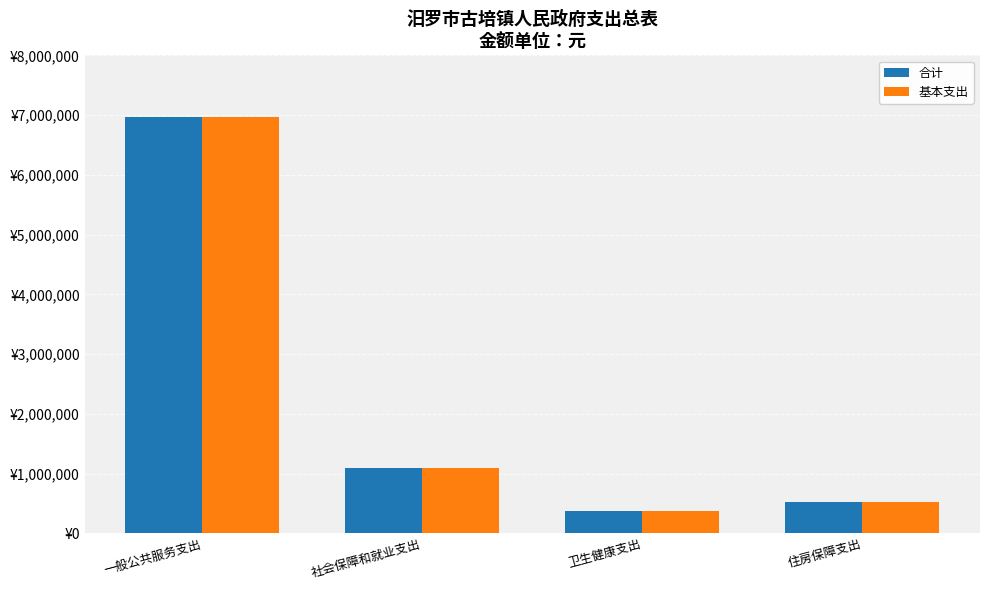

True or false: 合计 has a value of 6973270.4 at 一般公共服务支出.

True